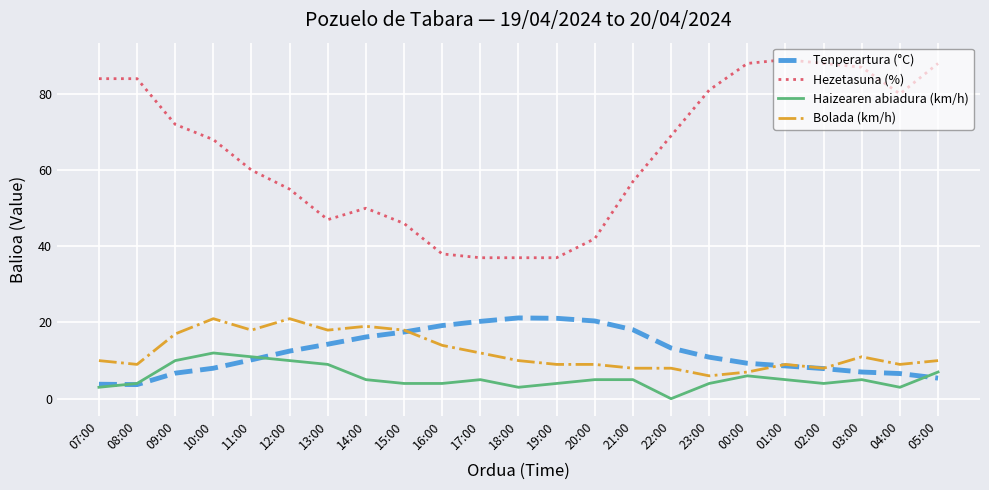

At how many categories does at least one series exceed 17?

23